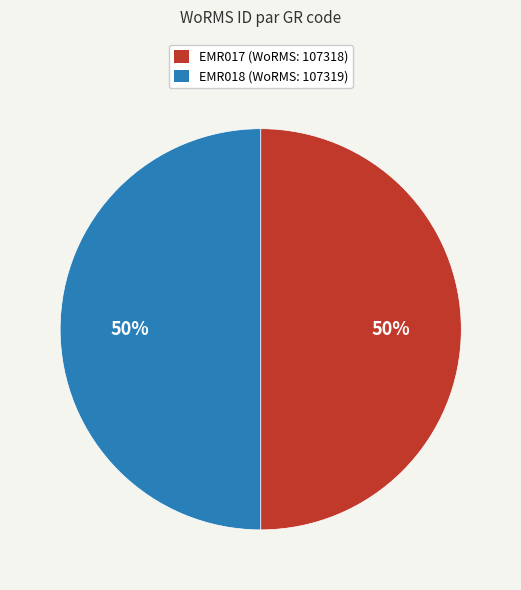

Do EMR018 and EMR017 together represent more than half of the pie?

Yes